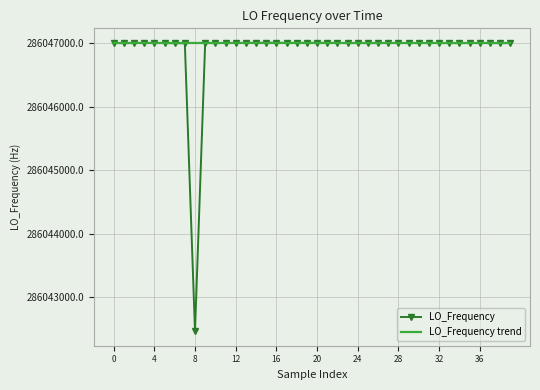

What is the minimum value shown in the chart?

286042468.2